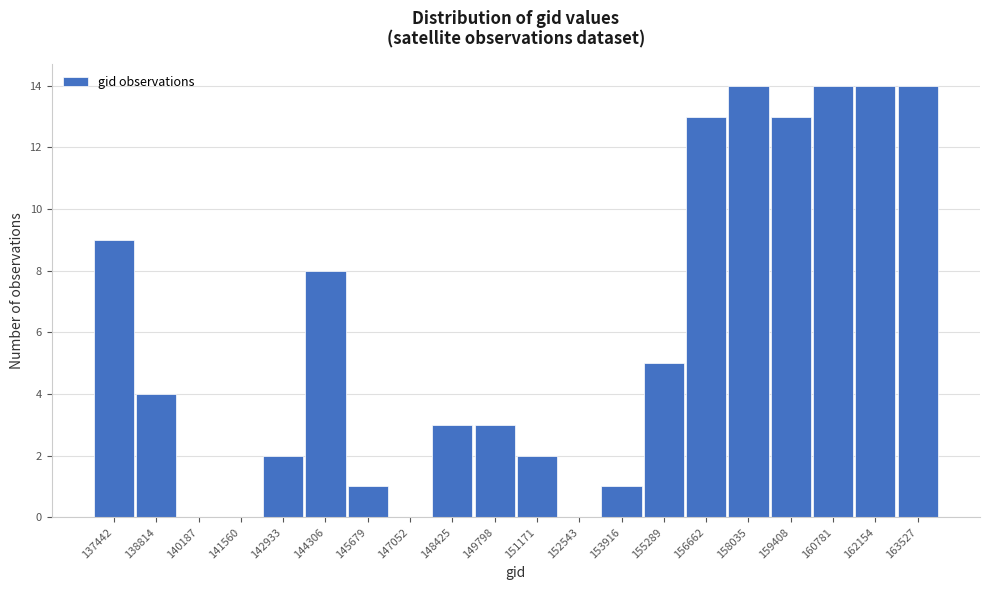

Reading right to left, list all the values displayed in this chart.

163527=14	162154=14	160781=14	159408=13	158035=14	156662=13	155289=5	153916=1	152543=0	151171=2	149798=3	148425=3	147052=0	145679=1	144306=8	142933=2	141560=0	140187=0	138814=4	137442=9